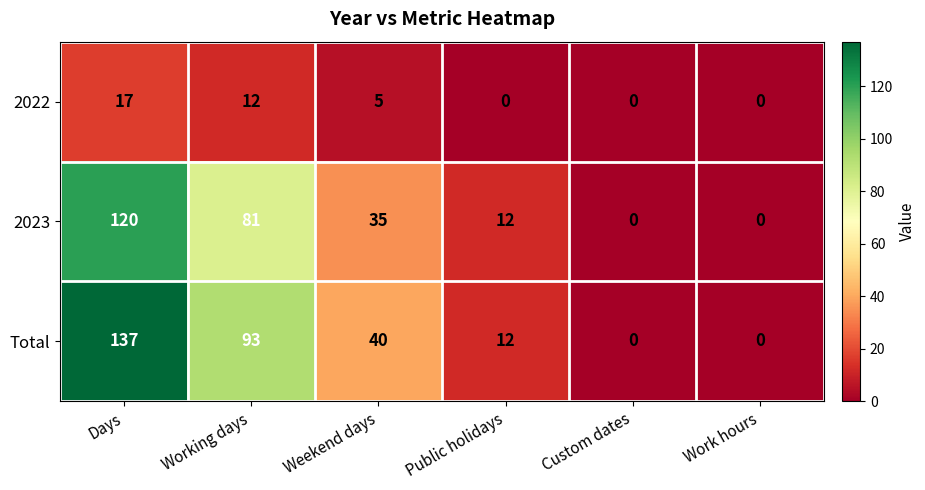

Reading left to right, list all the values displayed in this chart.

2022: 17	12	5	0	0	0
2023: 120	81	35	12	0	0
Total: 137	93	40	12	0	0